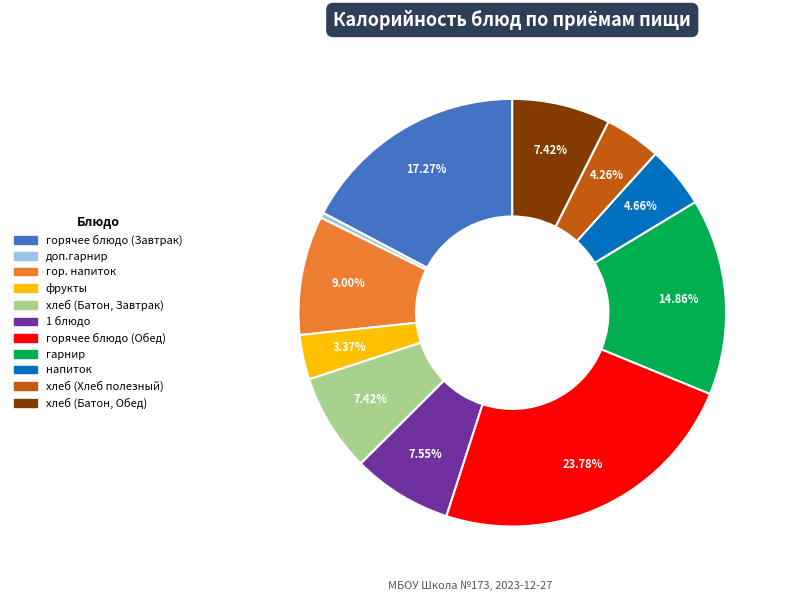

Approximately how many times larger is the value at гарнир compared to 1 блюдо?

2.0